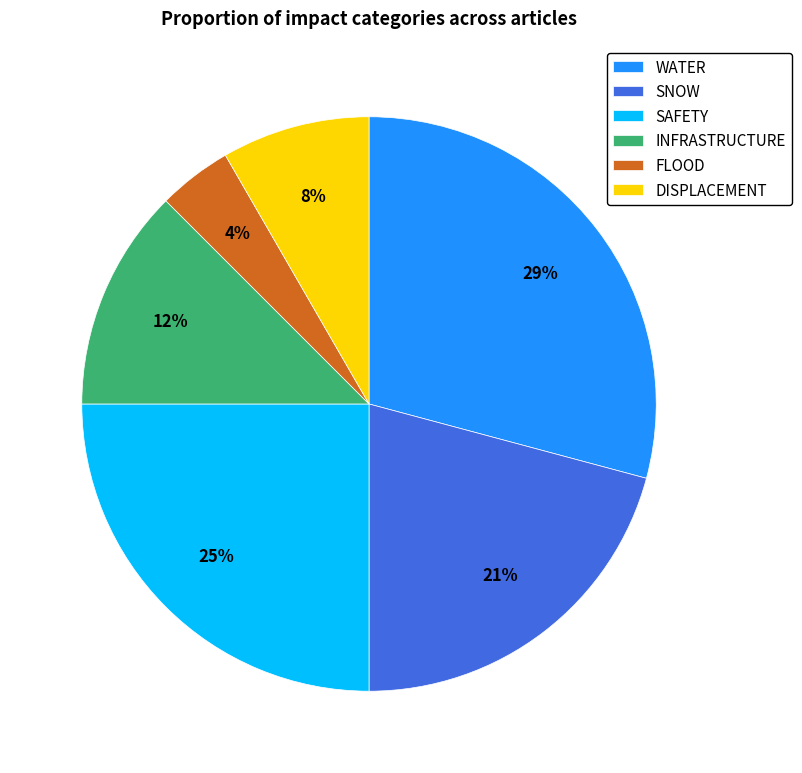

Count the number of slices in the pie.

6